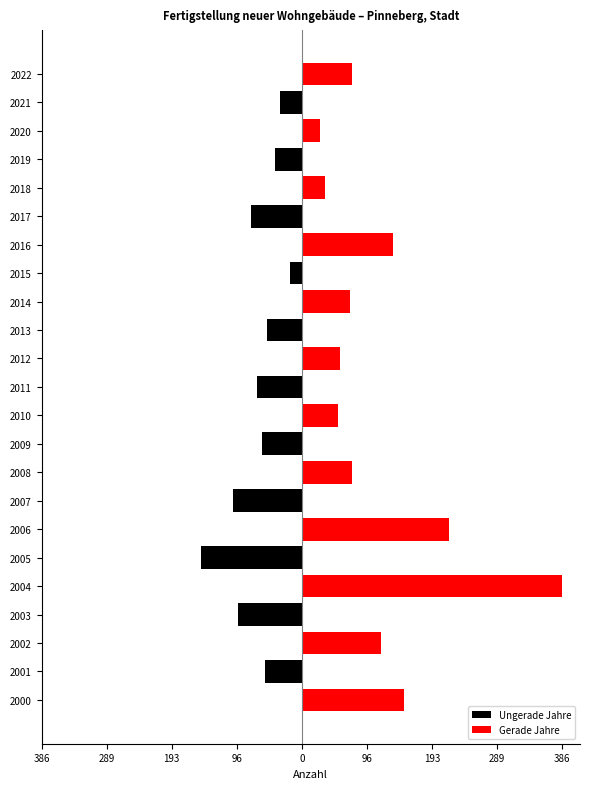

At how many categories does at least one series exceed 357?

1